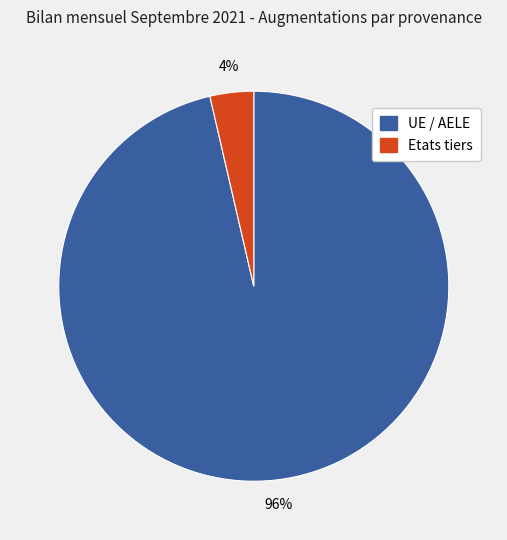

Does UE / AELE account for over 50% of the chart?

Yes